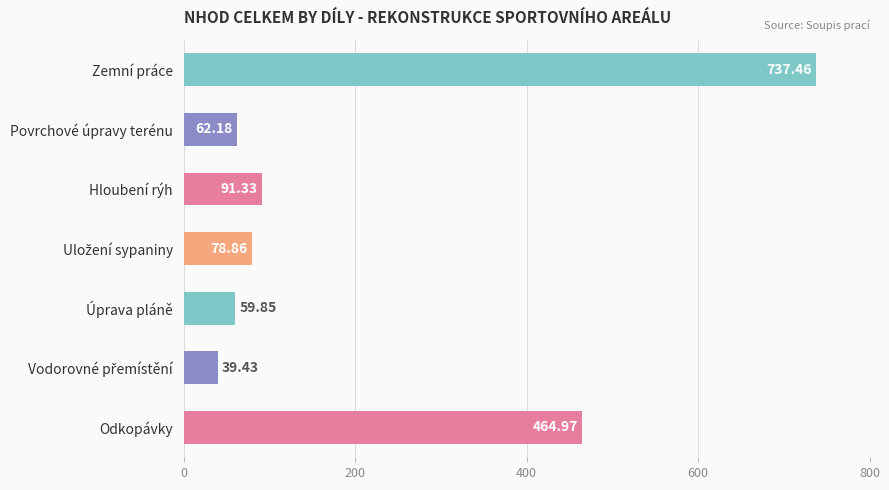

Which category has the highest value across all series?

Zemní práce